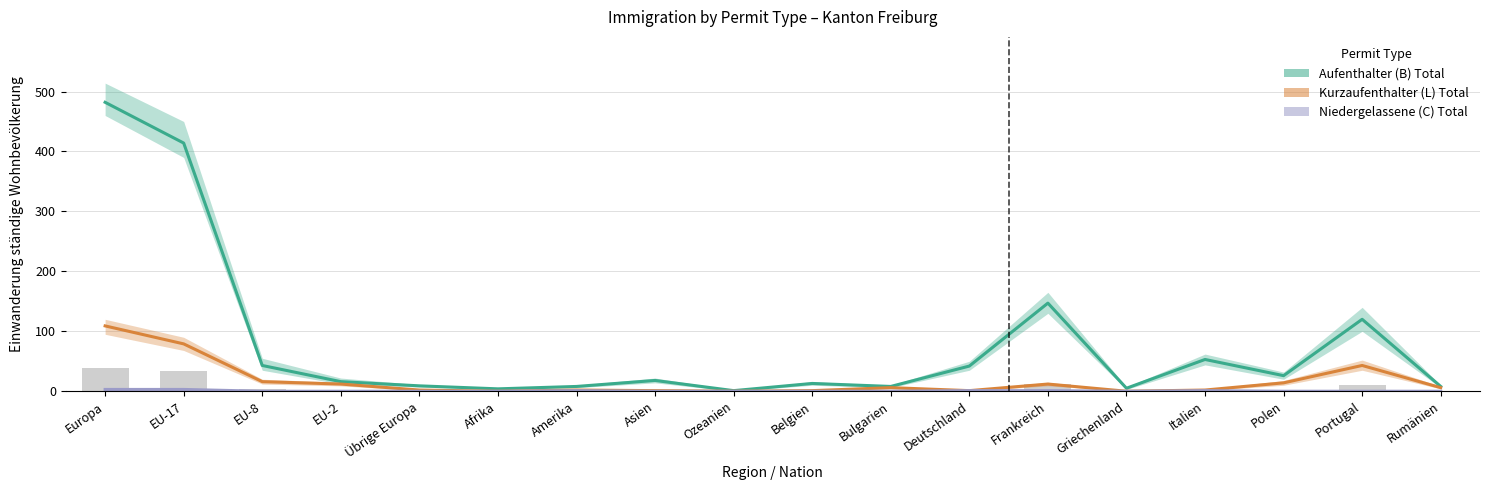

Rank the categories by Kurzaufenthalter (L) Total value from lowest to highest.

Afrika, Ozeanien, Griechenland, Asien, Belgien, Deutschland, Übrige Europa, Amerika, Italien, Bulgarien, Rumänien, EU-2, Frankreich, Polen, EU-8, Portugal, EU-17, Europa